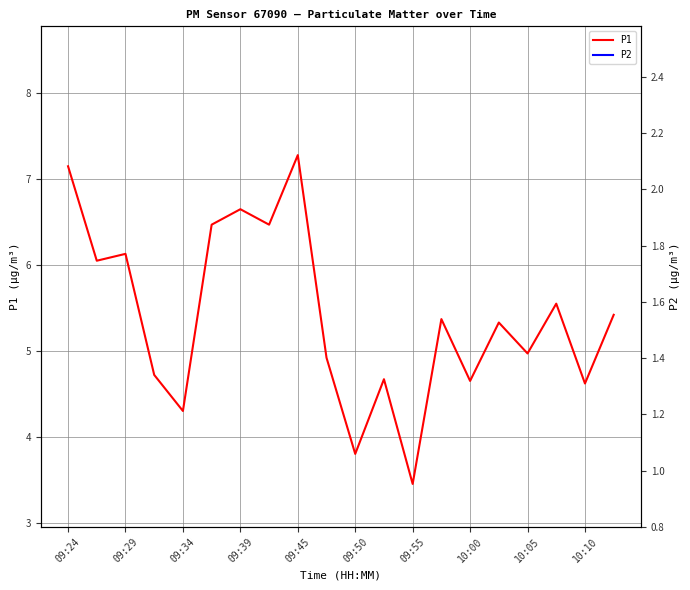

List the series in order of their overall mean, lowest first.

P2, P1